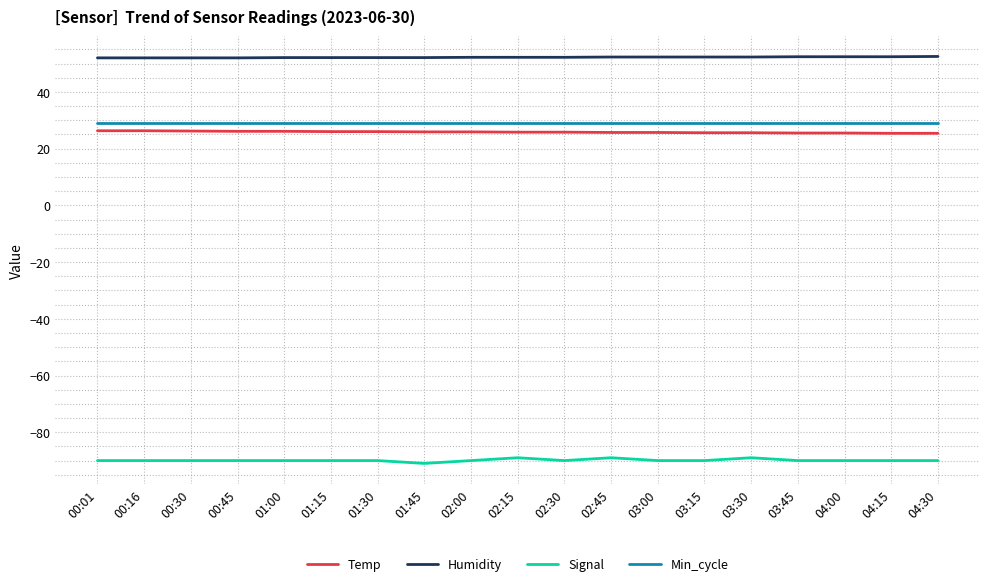

What is the minimum value shown in the chart?

-91.0